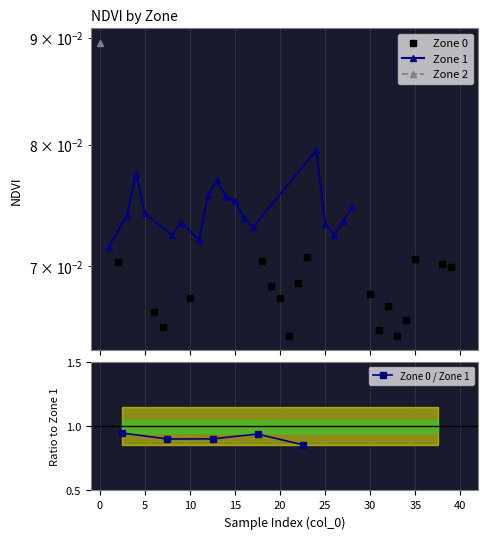

True or false: Zone 1 NDVI and Zone 0 NDVI intersect in this chart.

False